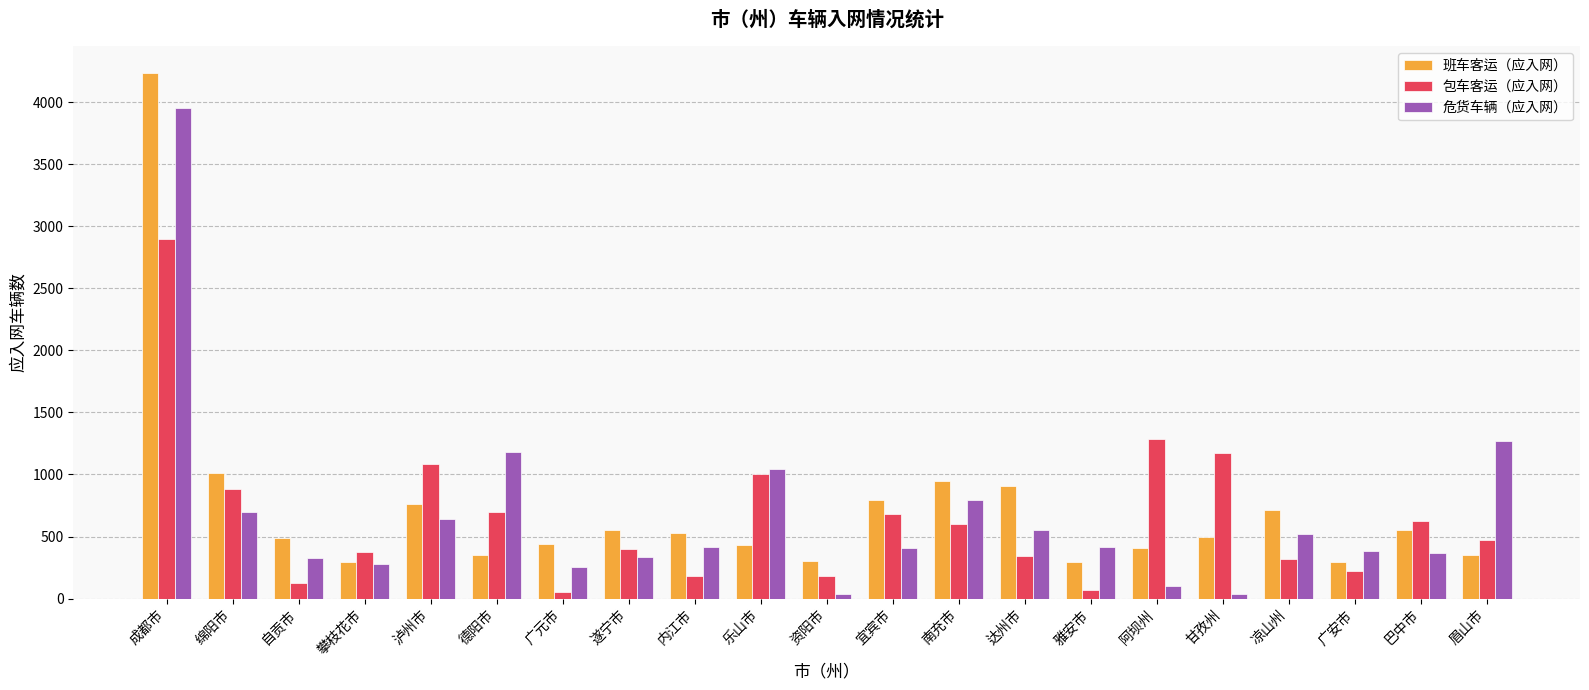

What is the difference between the highest and lowest values at 凉山州?

393